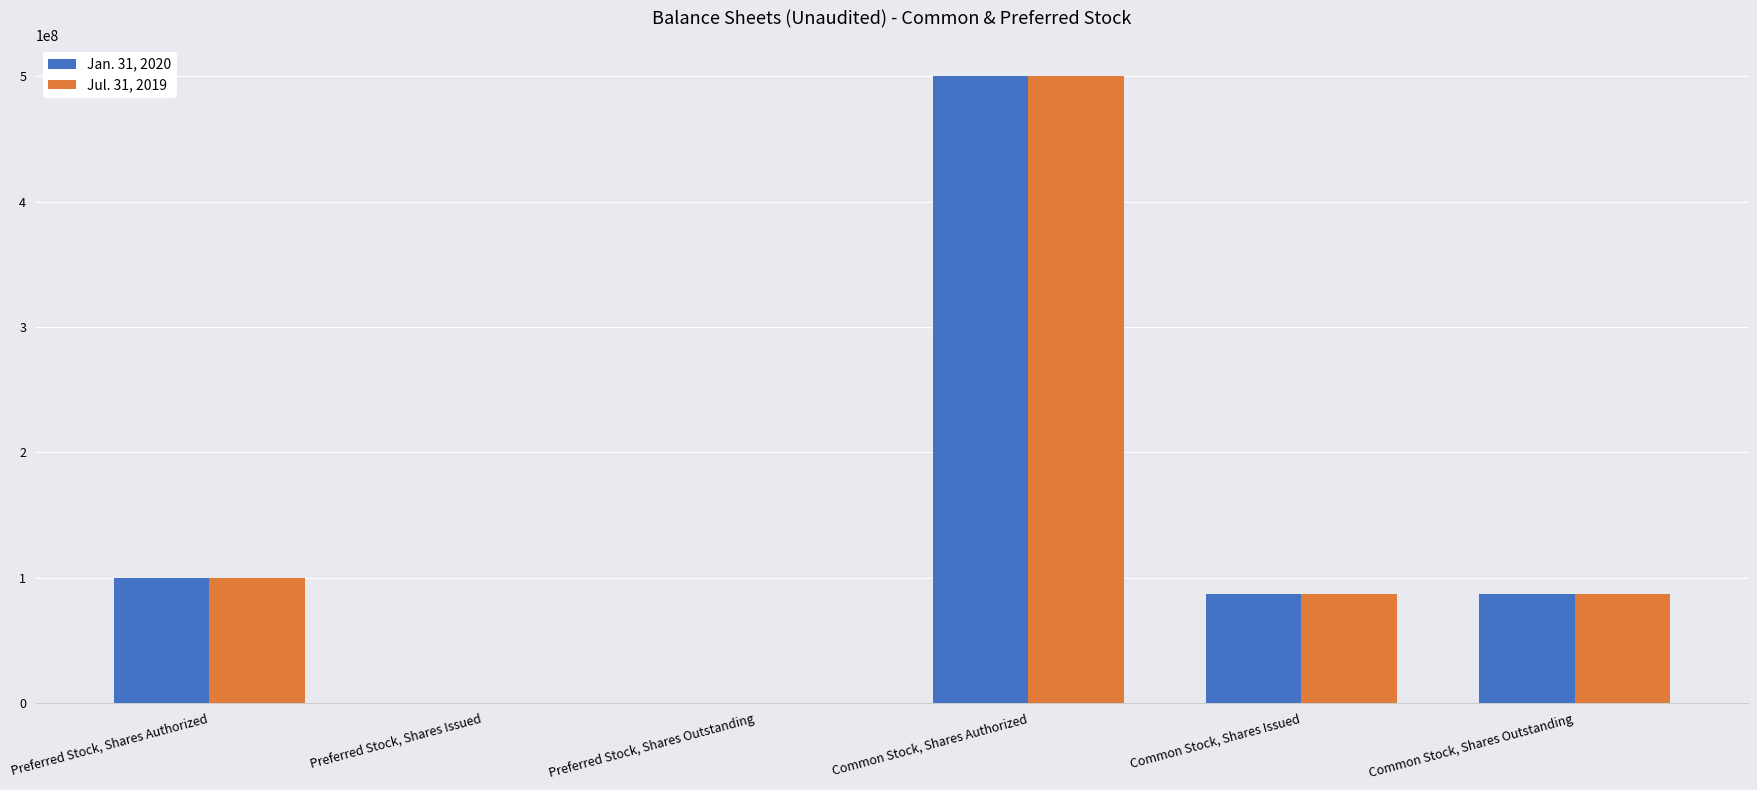

Count the number of categories in the chart.

6